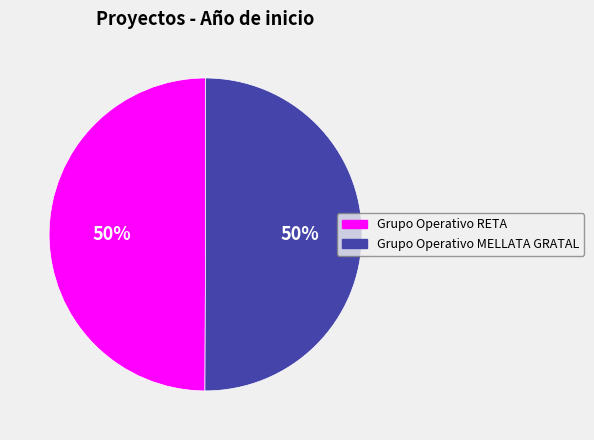

To the nearest percent, what portion does Grupo Operativo MELLATA GRATAL represent?

50%